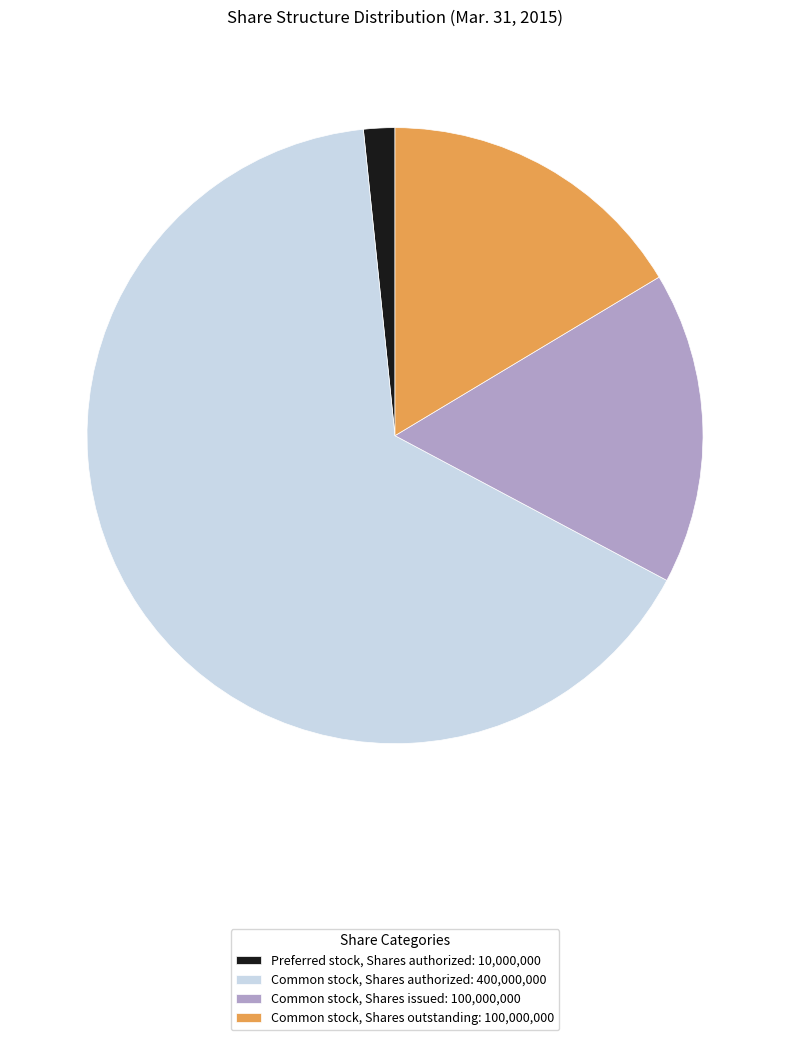

Does any single category account for the majority?

Yes